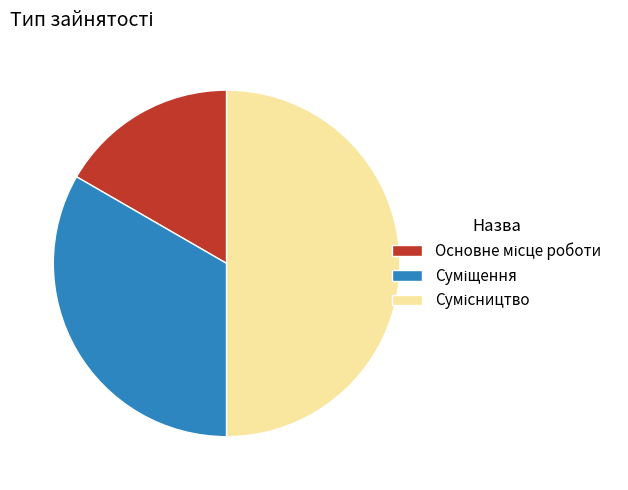

Rank the categories by value from lowest to highest.

Основне місце роботи, Суміщення, Сумісництво